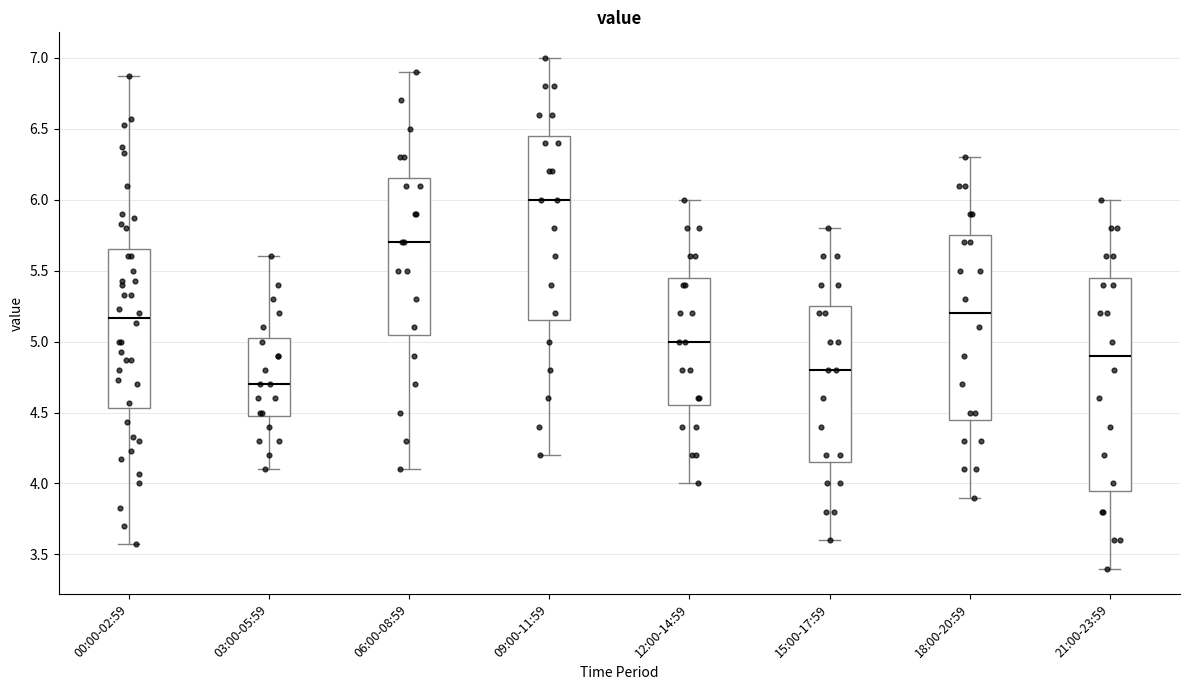

Comparing the boxes themselves (not the whiskers), which one is the tallest?

21:00-23:59